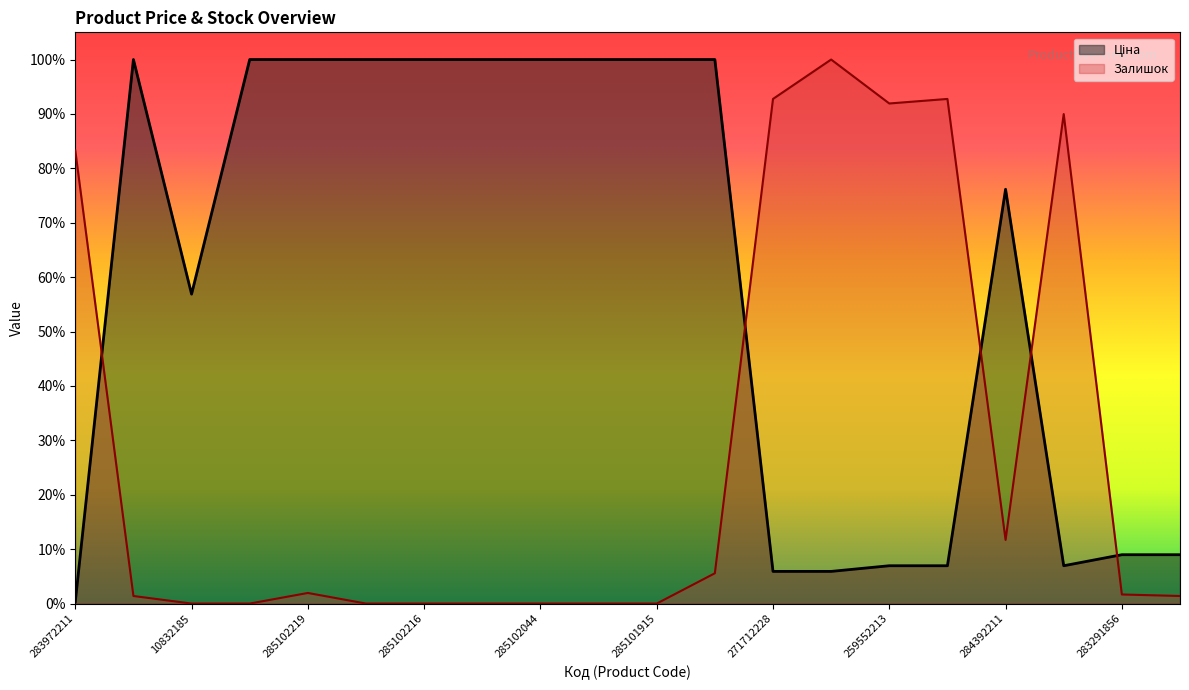

What is the difference between the highest and lowest values at 285101915?

1.0